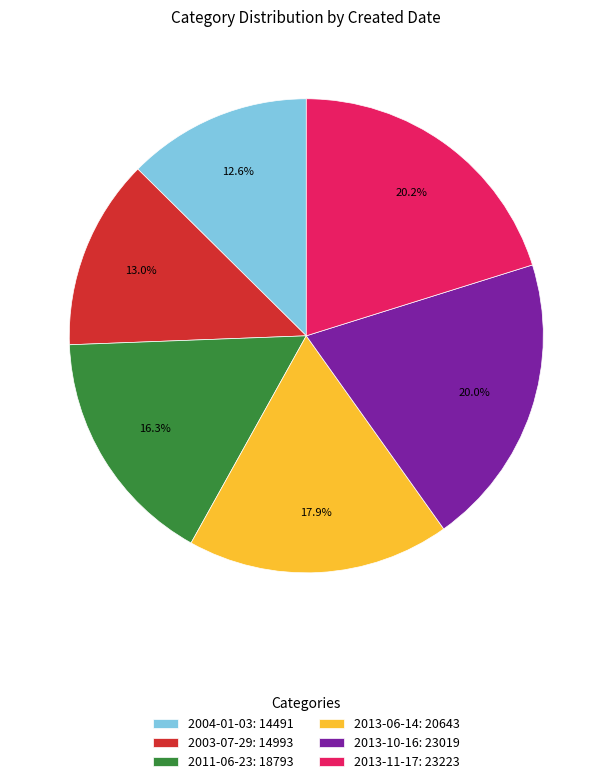

Is it true that 2013-10-16 is 20% of the pie?

True